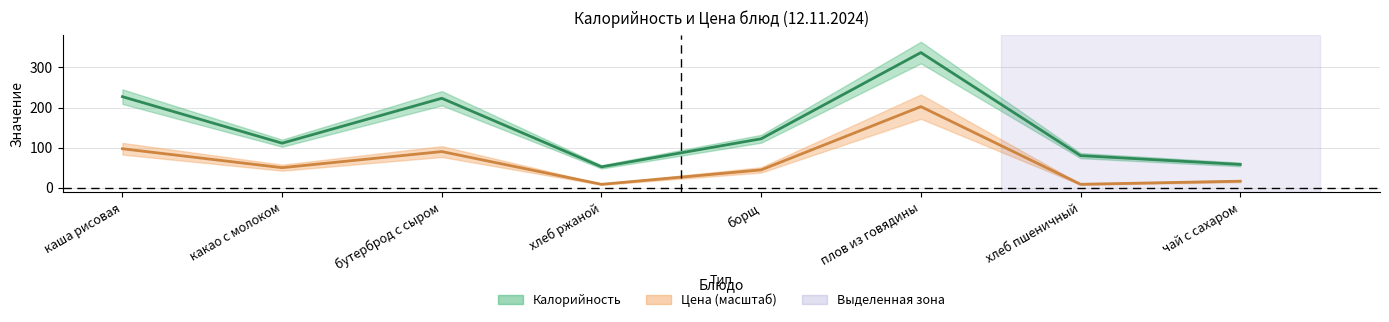

Reading left to right, list all the values displayed in this chart.

Калорийность: 227.0	111.0	223.0	52.0	122.0	337.0	80.0	58.0
Цена: 97.1	49.9	90.1	8.4	44.4	202.2	8.4	16.2